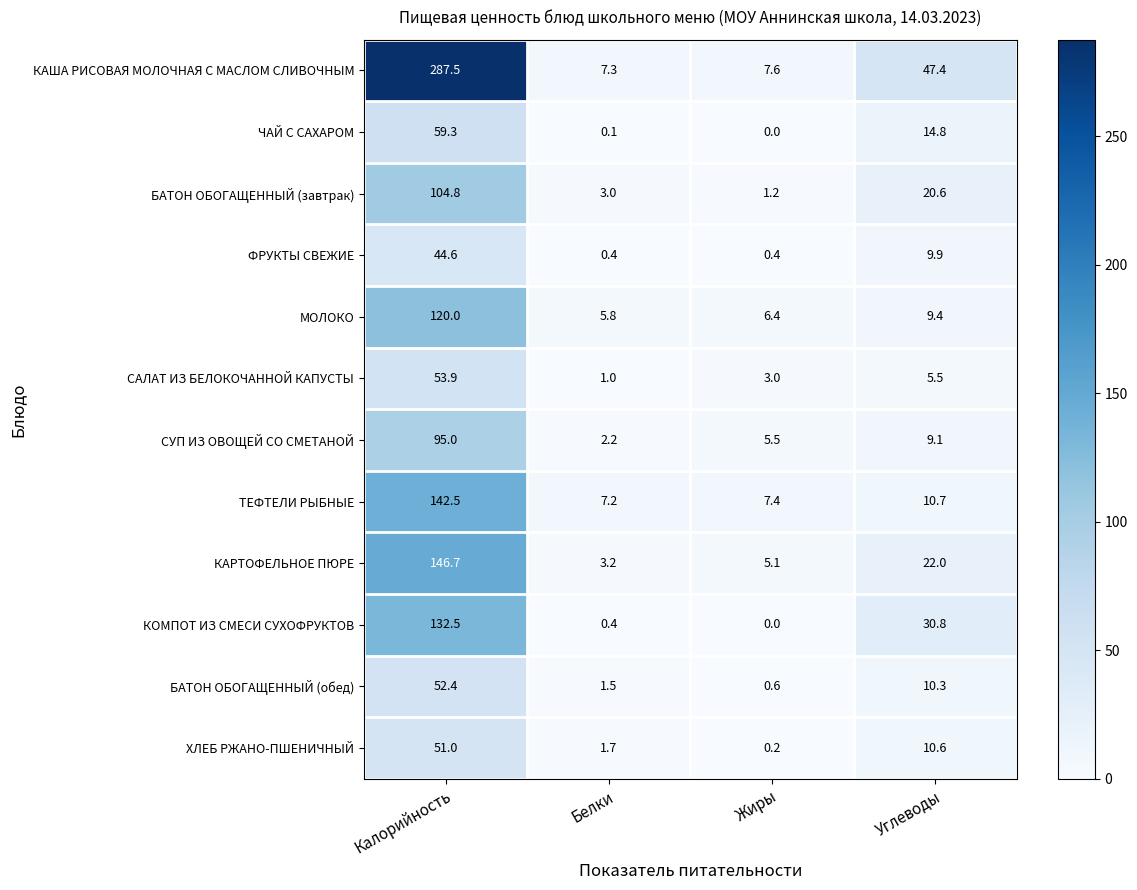

What is the difference between the maximum and second lowest values in the БАТОН ОБОГАЩЕННЫЙ (обед) series?

50.9